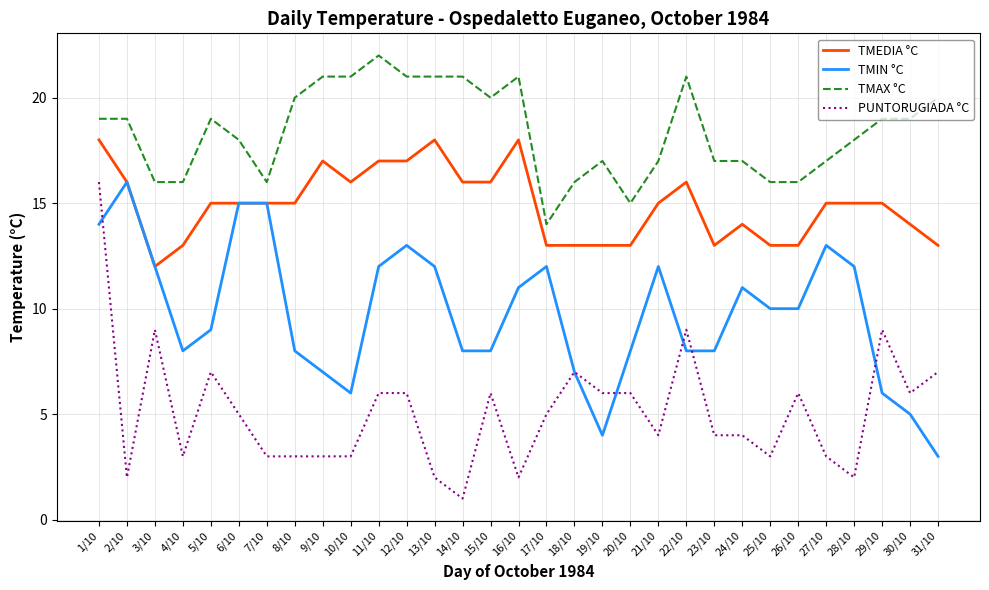

At which category is the sum across all series the highest?

1/10